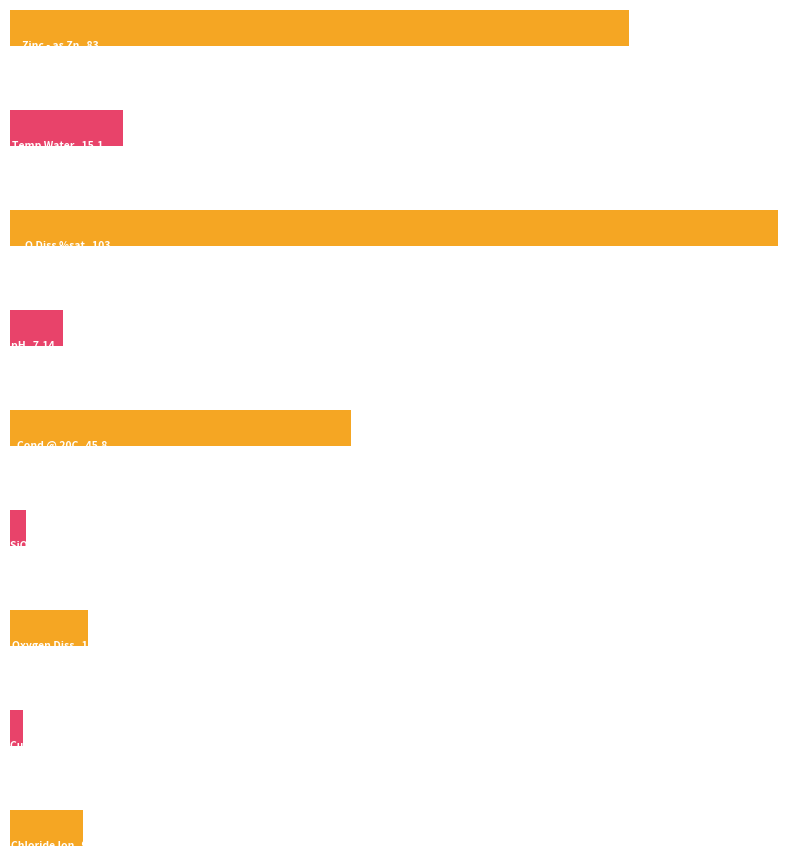

True or false: the data shows 1.7 at Weth7Dy-Vsy.

False